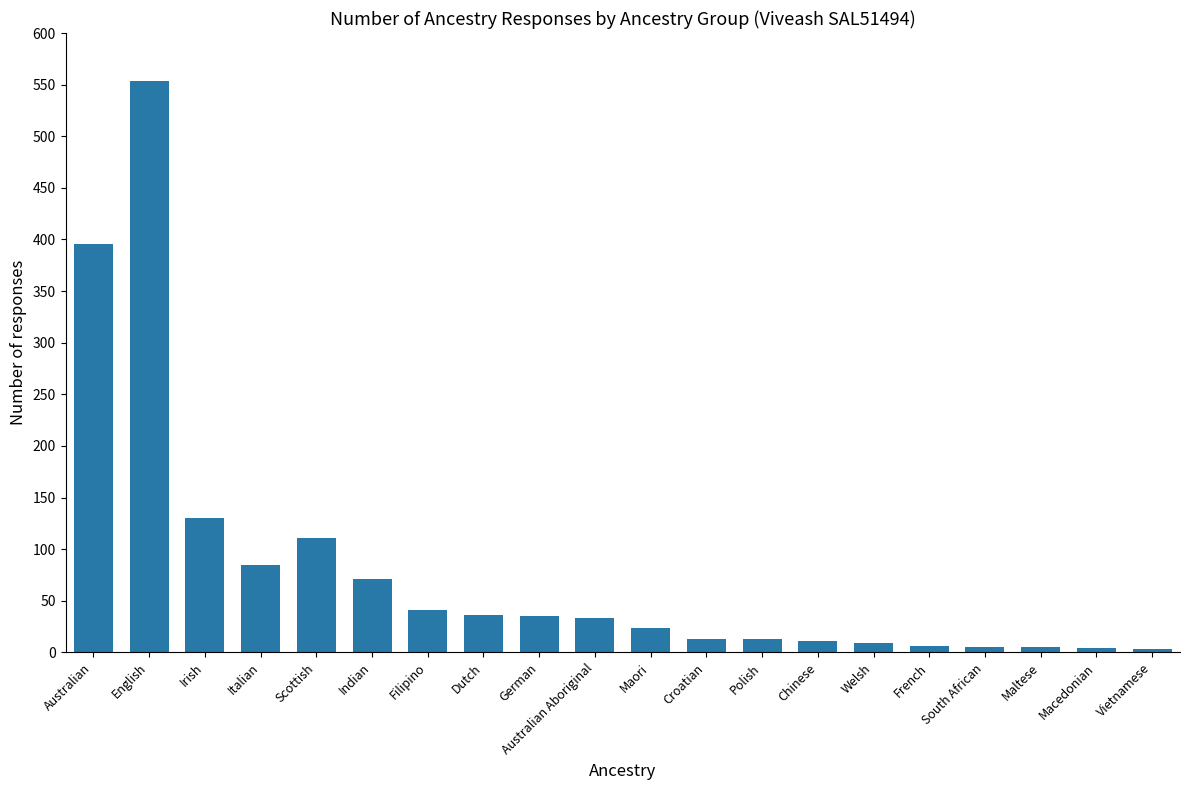

Which label corresponds to the largest value in the chart?

English